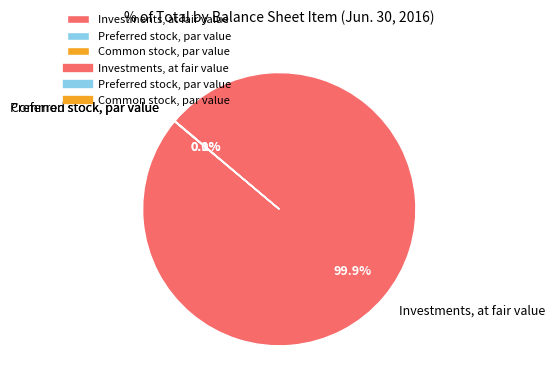

Which category has the biggest portion of the pie?

Investments, at fair value